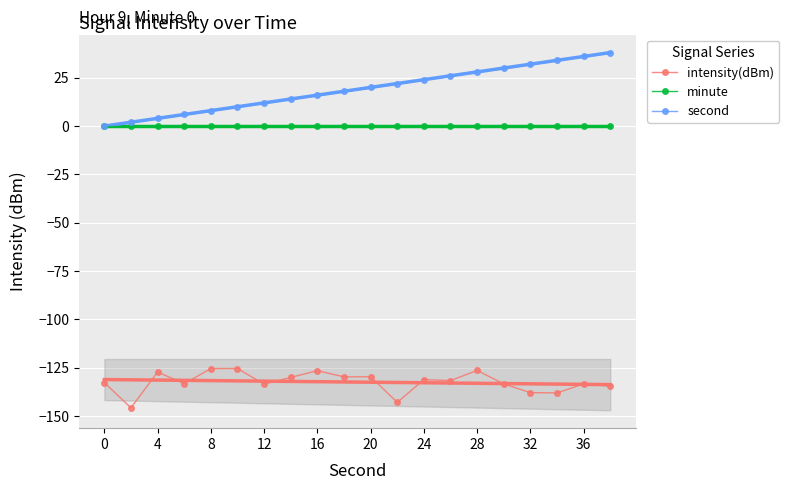

Which series has the largest total across all categories?

second